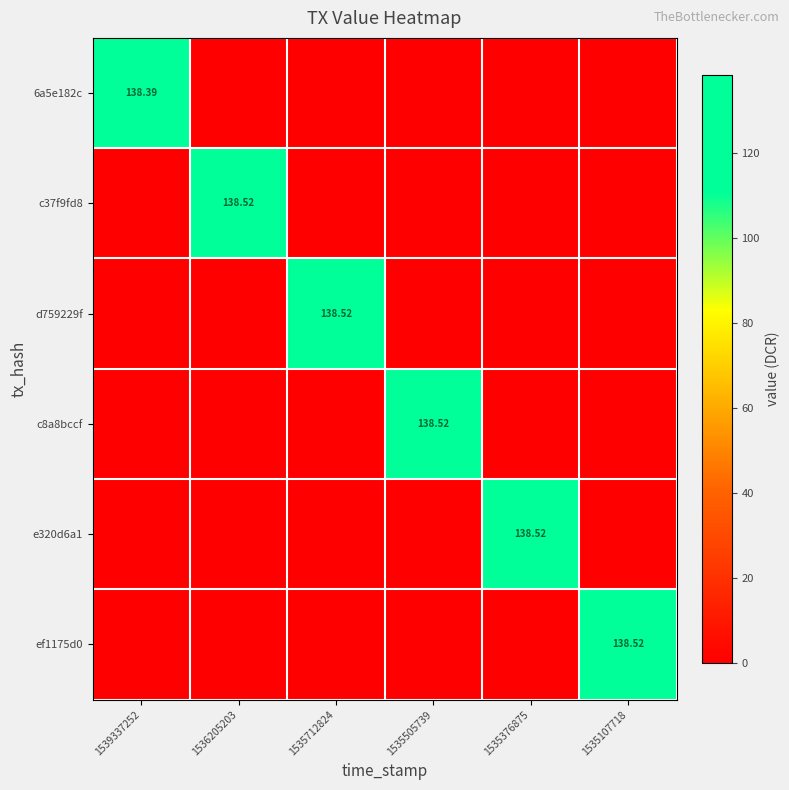

At which label does e320d6a1 reach its peak?

1535376875